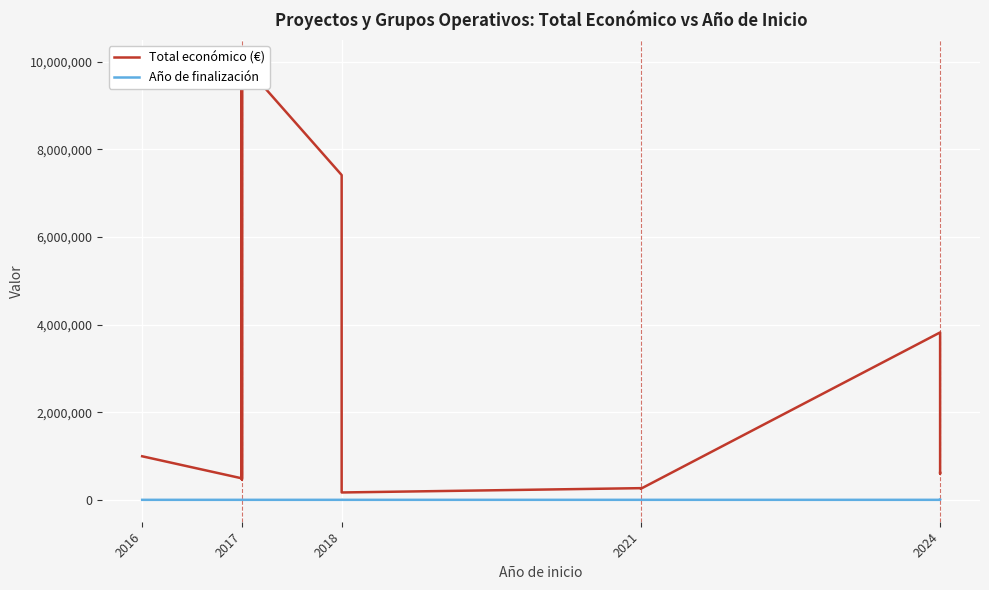

At which category does the chart reach its minimum across all series?

2018